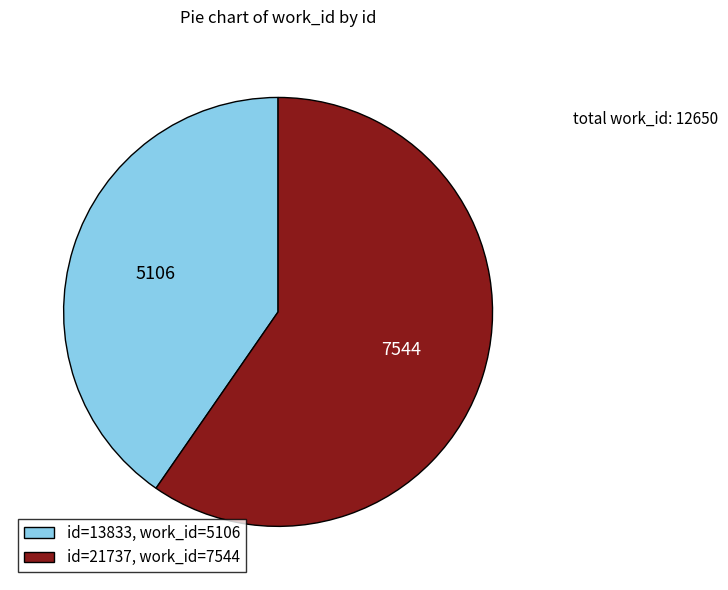

What is the smallest slice in the pie chart?

id=13833, work_id=5106